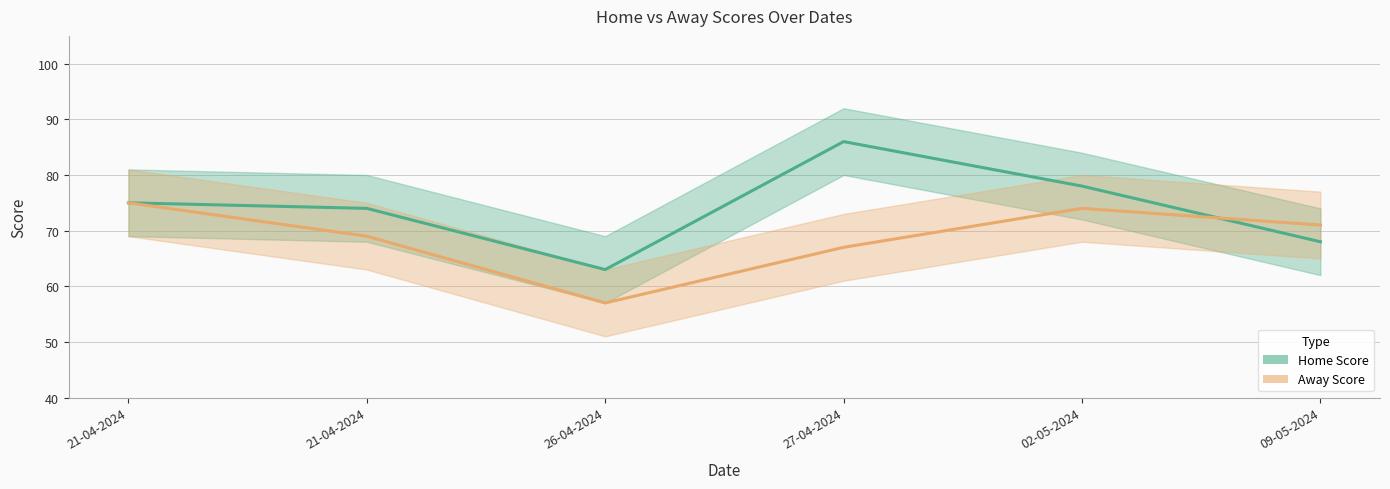

Which category has the highest value across all series?

27-04-2024